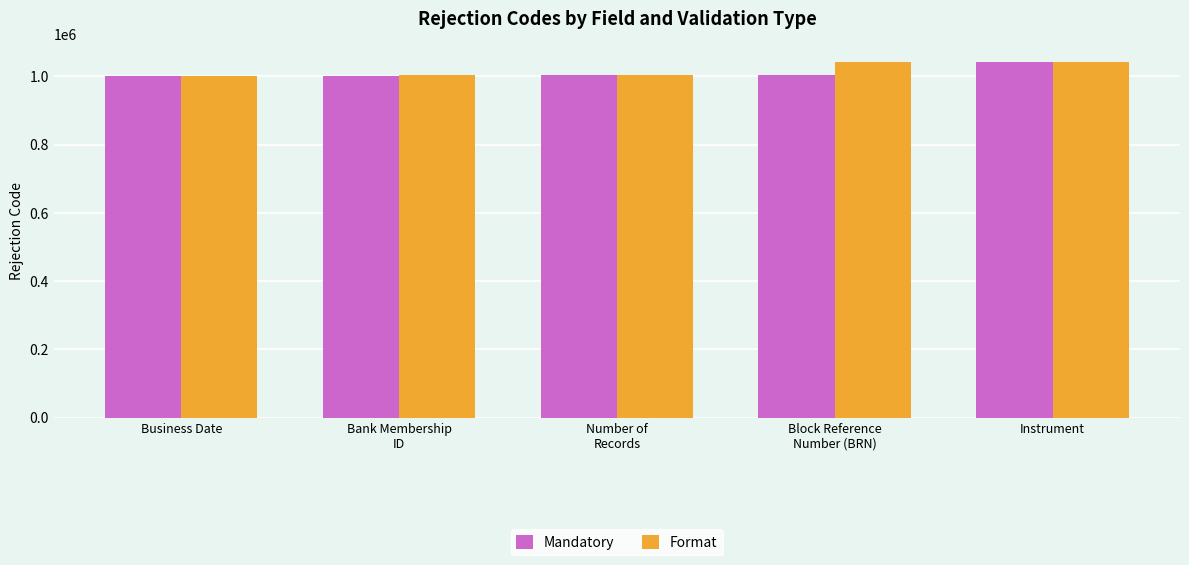

At which label does Mandatory reach its peak?

Instrument